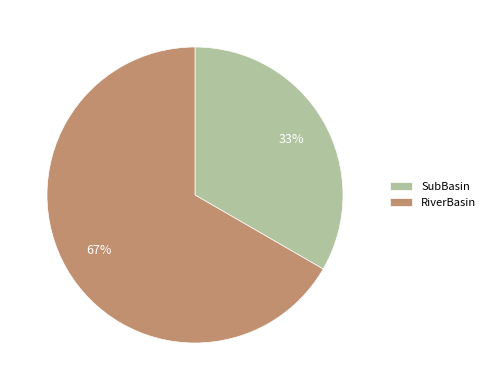

Which slice is the smallest?

SubBasin